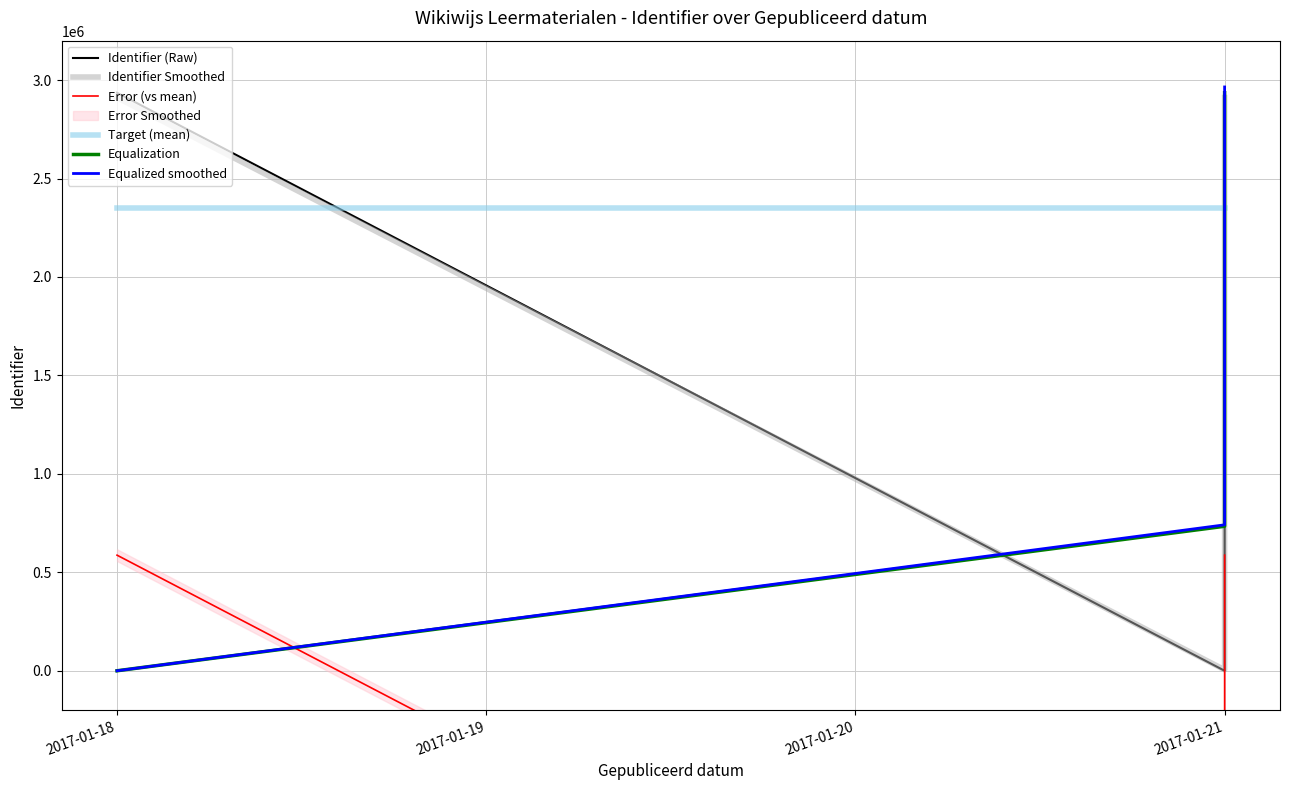

What is the highest value of the Equalized smoothed series?

2964893.4